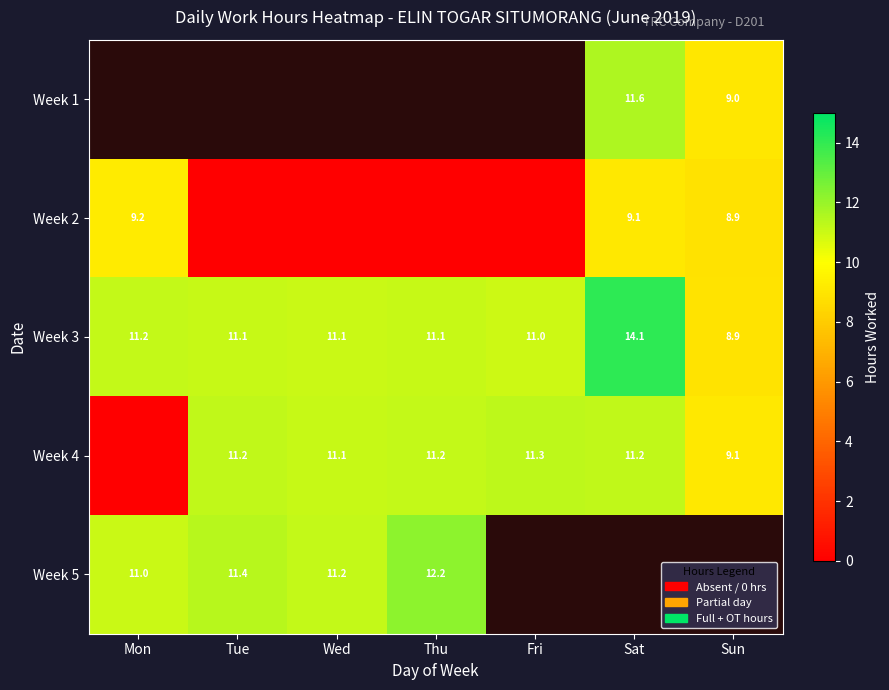

What is the difference between the maximum and minimum values in the Week 4 series?

11.3